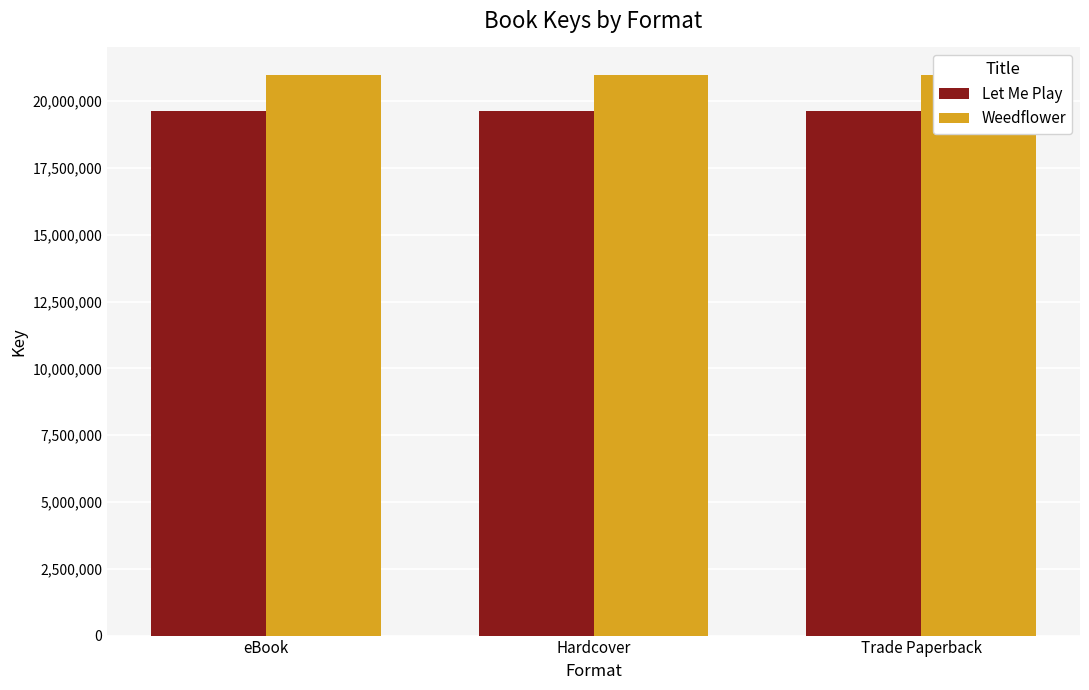

Does the chart contain stacked bars?

No